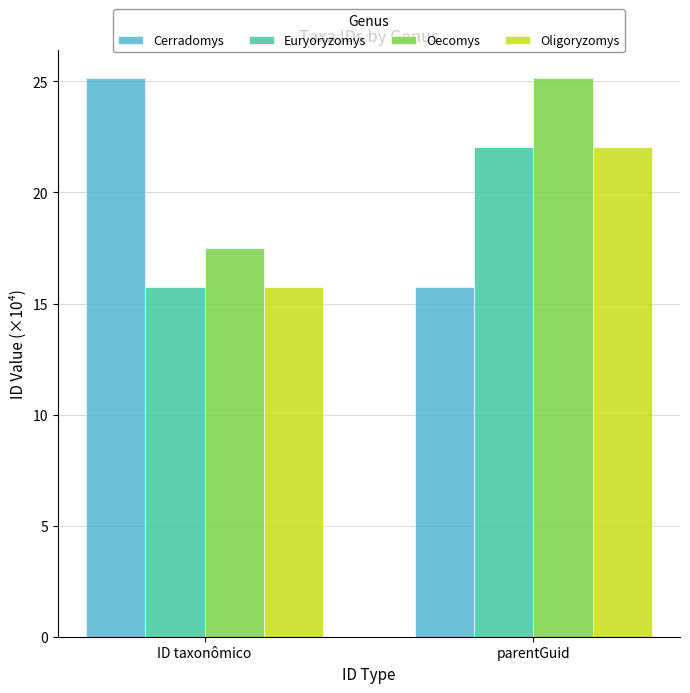

What is the average value of the Cerradomys series?

20.5